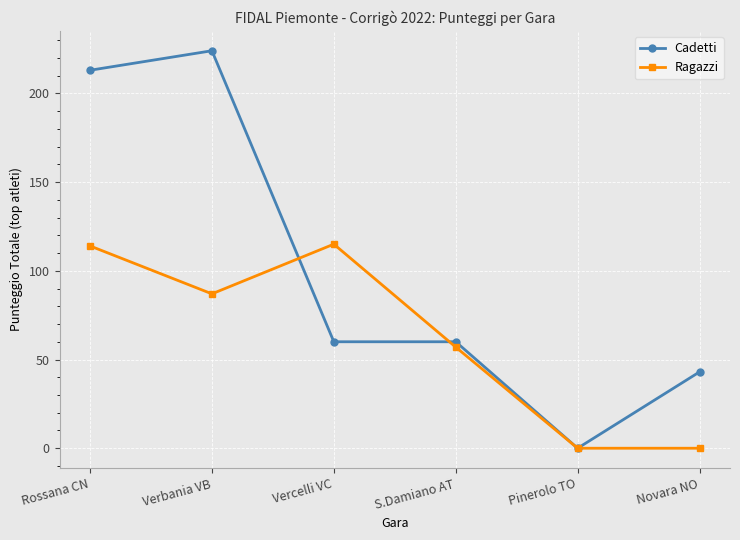

Is it true that Ragazzi equals 115 at Vercelli VC?

True